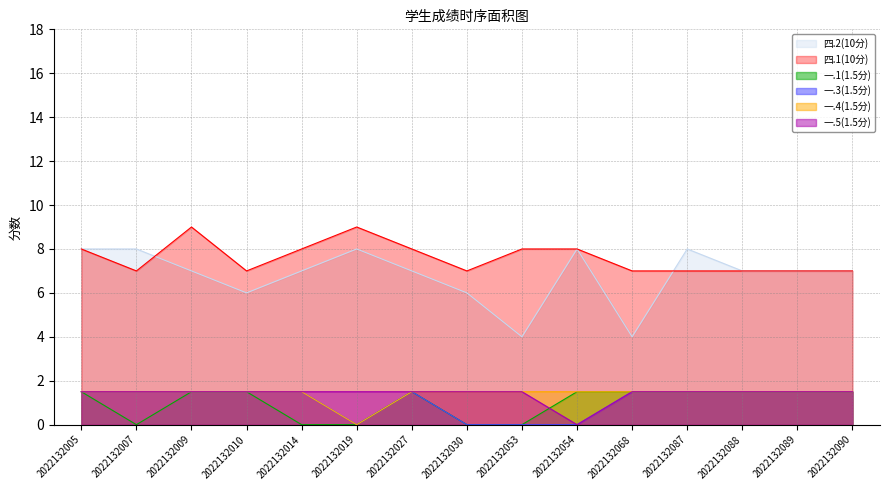

How many data points in 四.2(10分) are less than 7?

4